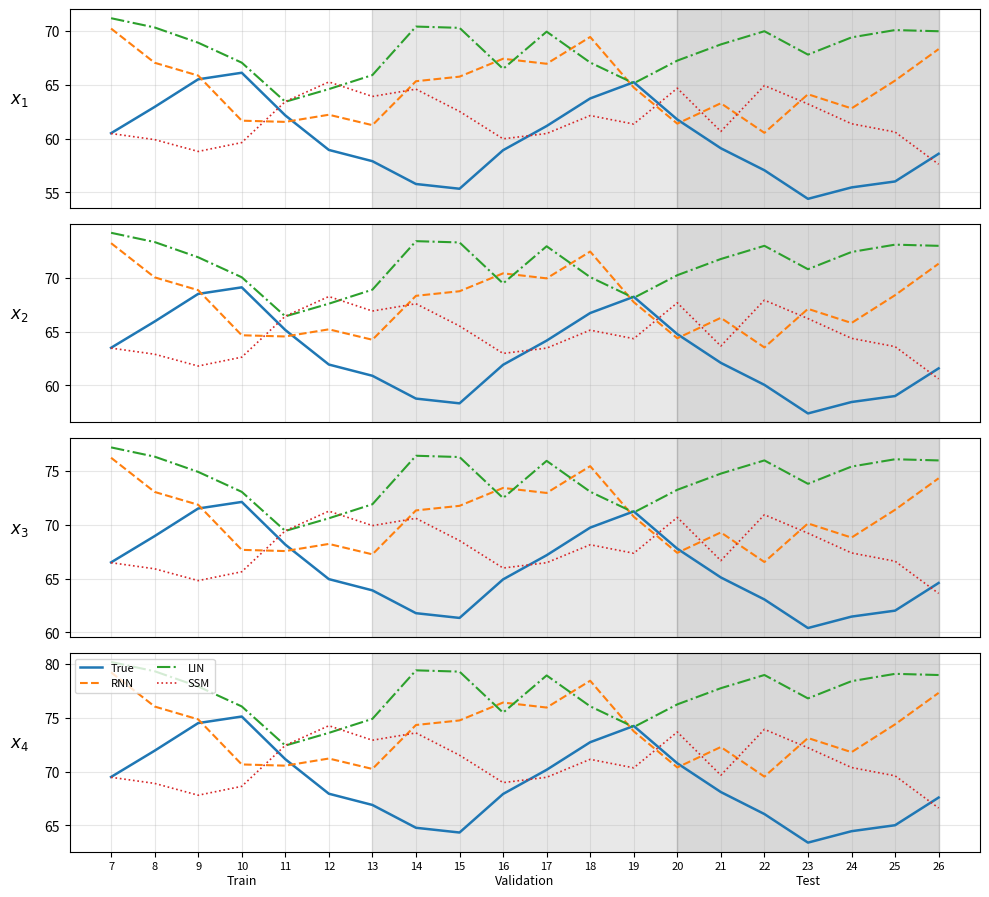

Between which two adjacent categories do LIN and True first intersect?

18 and 19